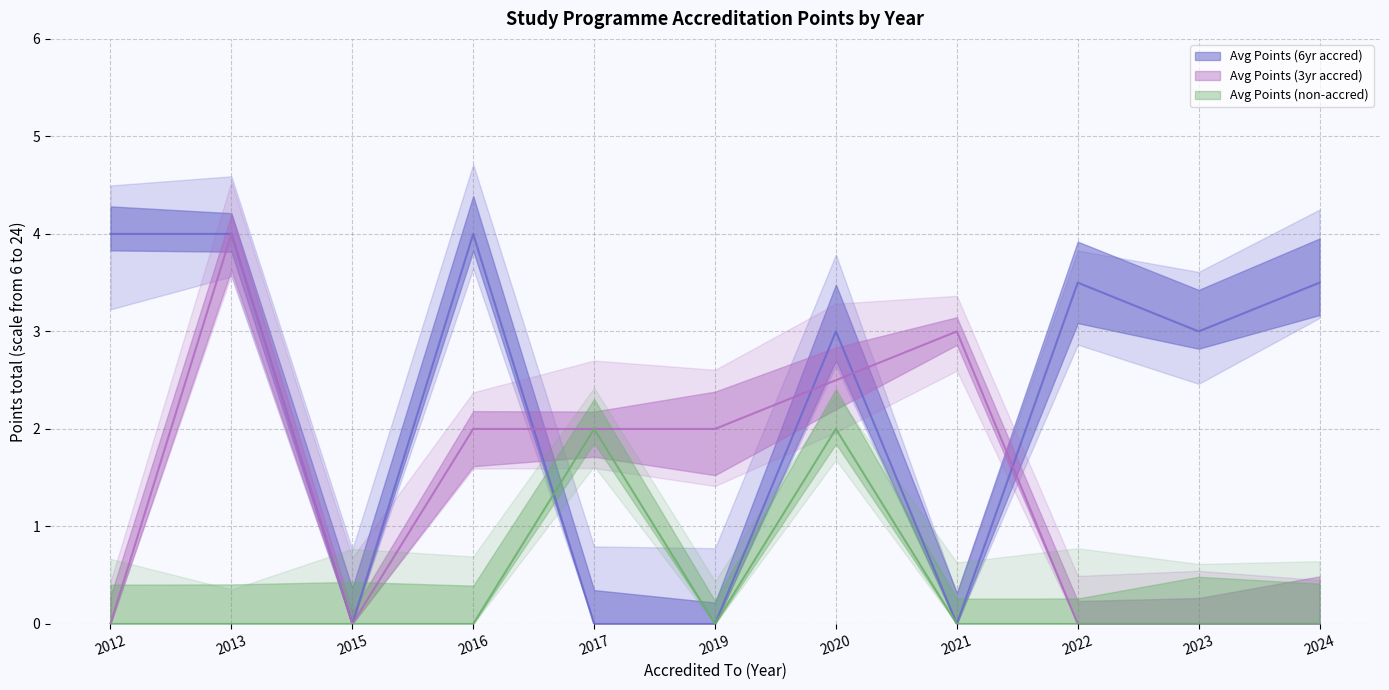

True or false: Avg Points (non-accred) has a value of 0.0 at 2012.

True